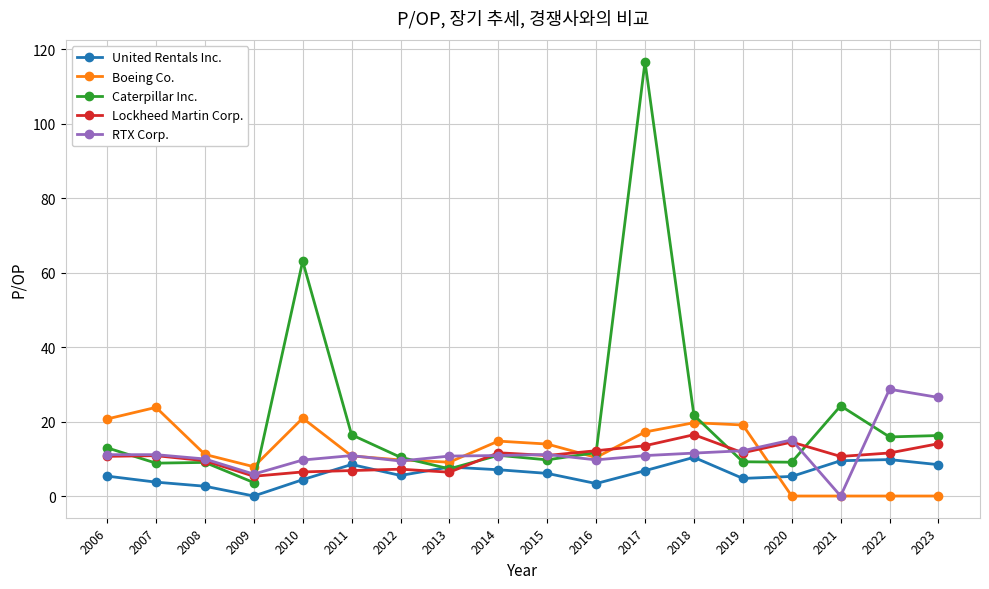

Which series has the widest spread of values?

Caterpillar Inc.